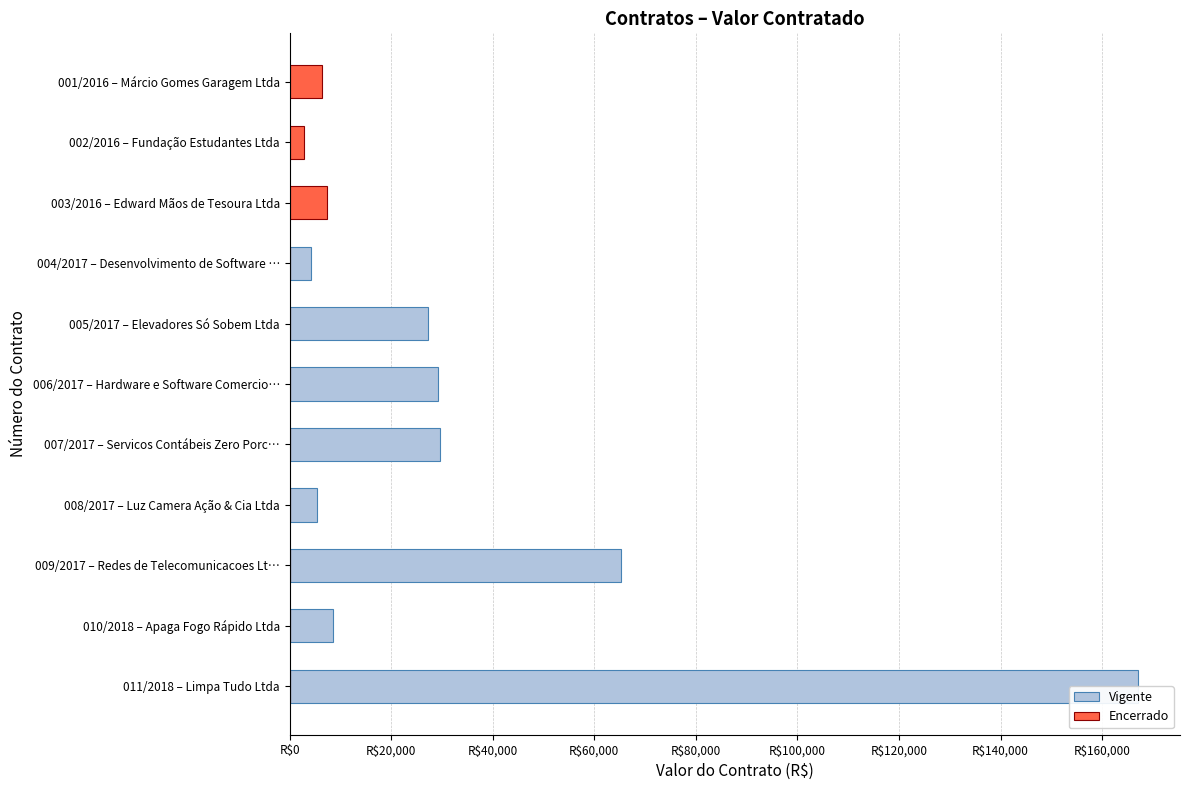

The Vigente series shows 5713.8 at 004/2017 – Desenvolvimento de Software …. True or false?

False